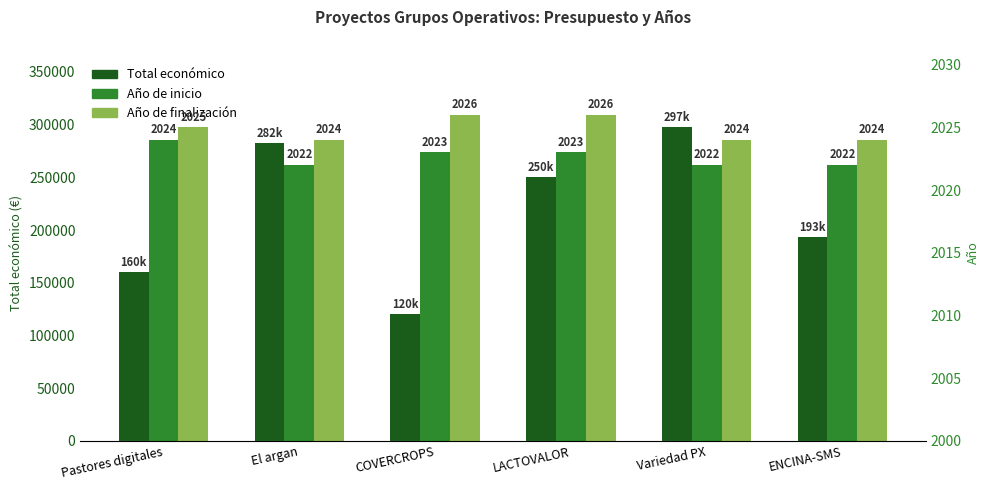

Which series has the widest spread of values?

Total económico